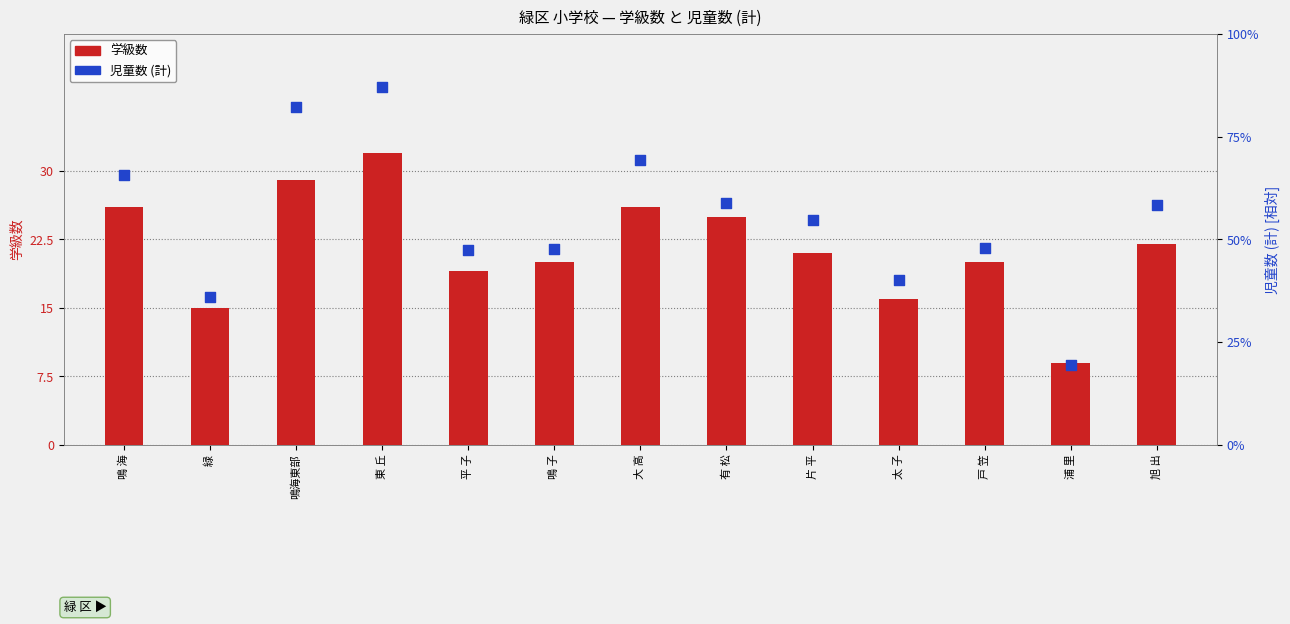

Which series reaches the minimum Y coordinate?

学級数